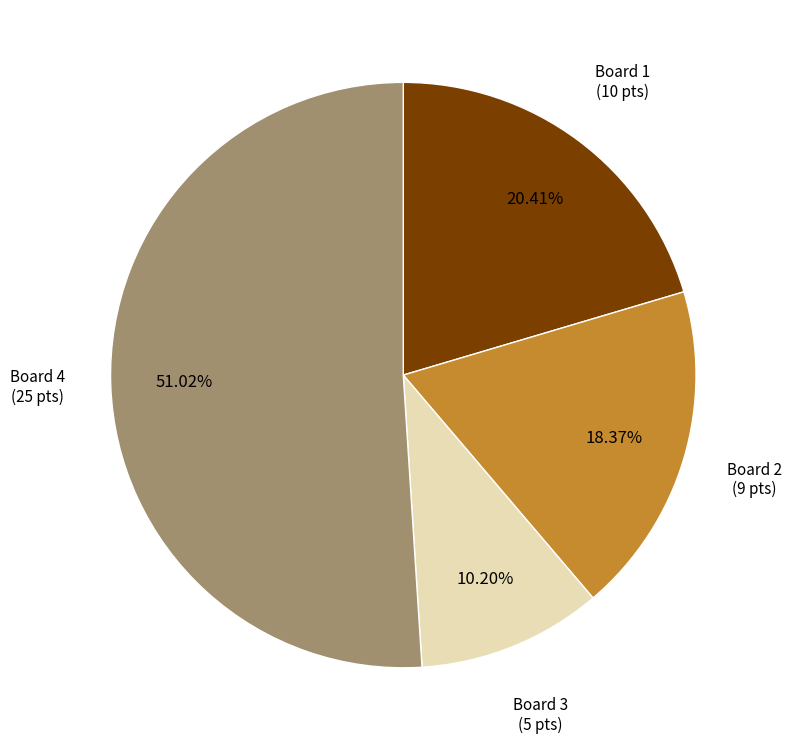

Does any single category account for the majority?

Yes